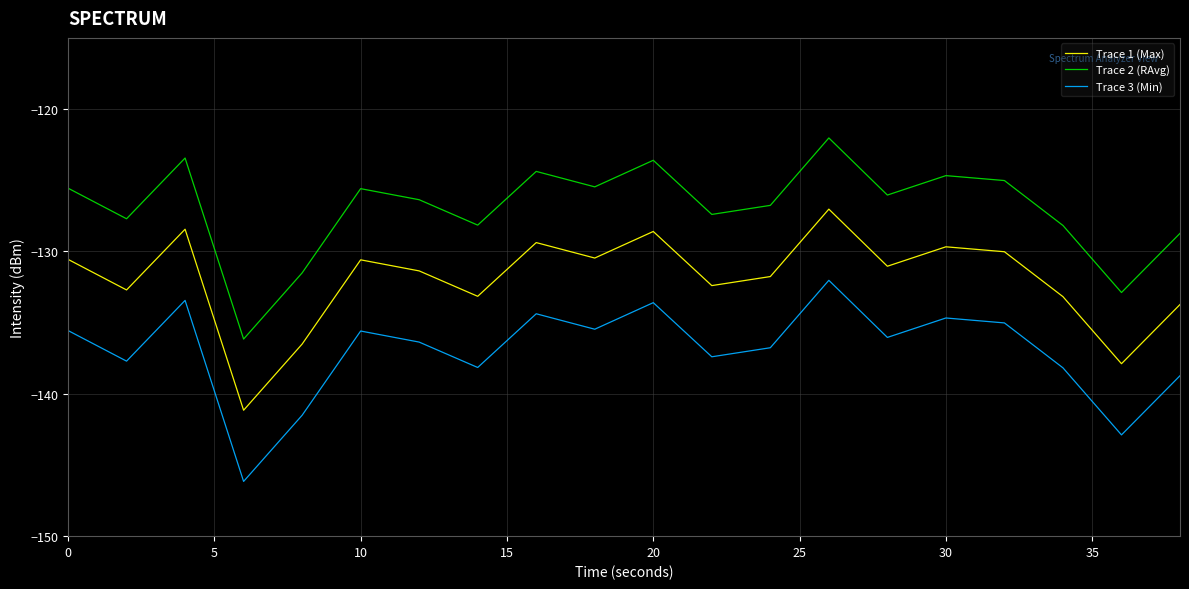

In Trace 3 (Min), how many points are higher than both neighbors (excluding endpoints)?

6